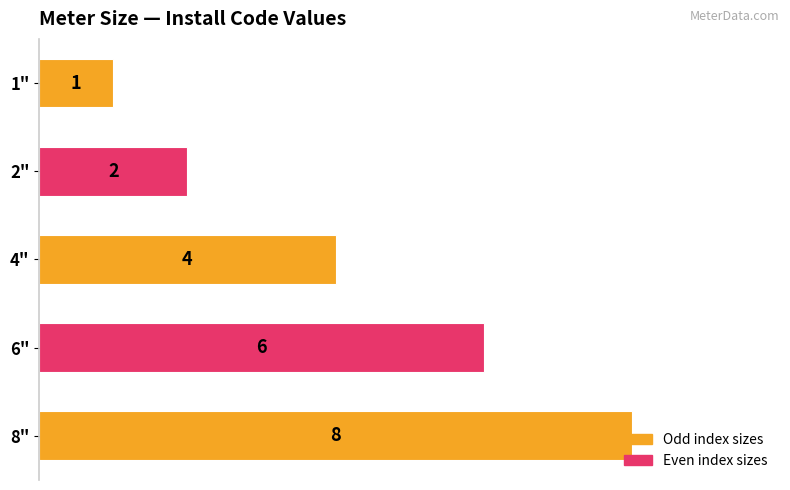

List the labels in order of value, largest first.

8", 6", 4", 2", 1"